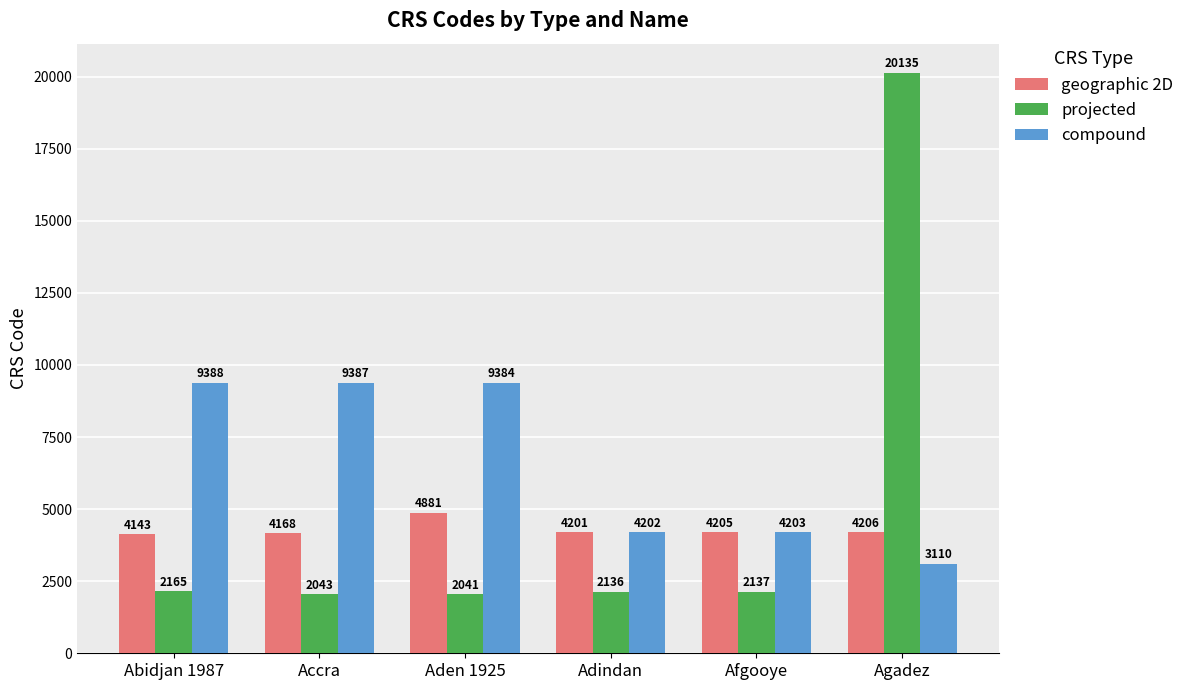

What is the highest value of the geographic 2D series?

4881